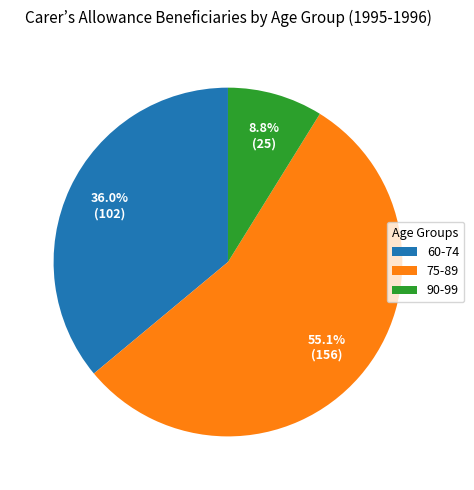

Rank the categories by value from highest to lowest.

75-89, 60-74, 90-99